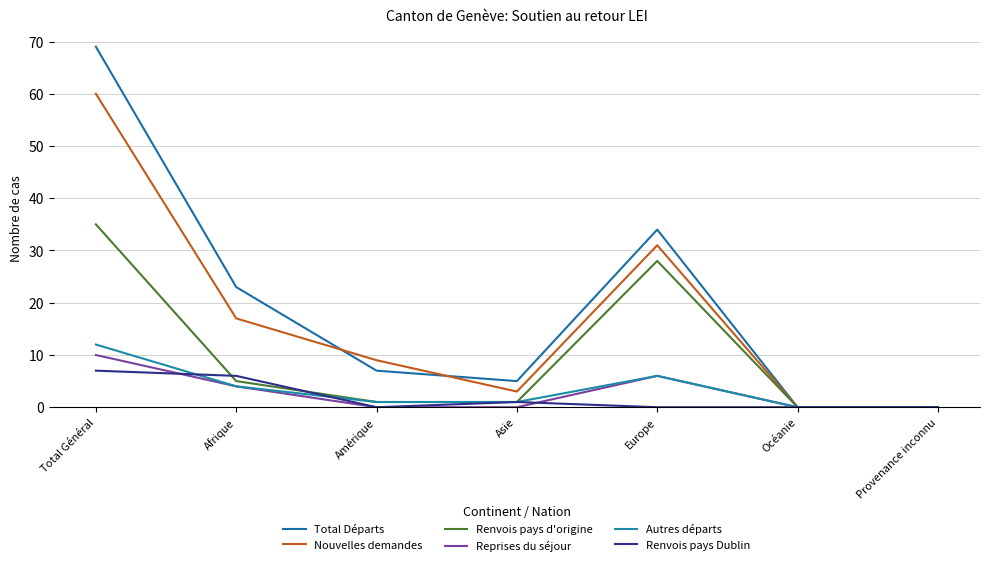

List the series in order of their peak value, highest first.

Total Départs, Nouvelles demandes, Renvois pays d'origine, Autres départs, Reprises du séjour, Renvois pays Dublin